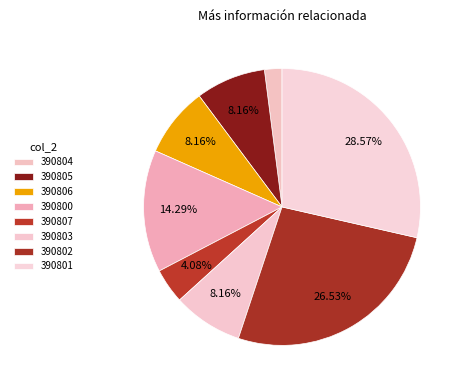

What percentage is NOT represented by 390801?

71.4%